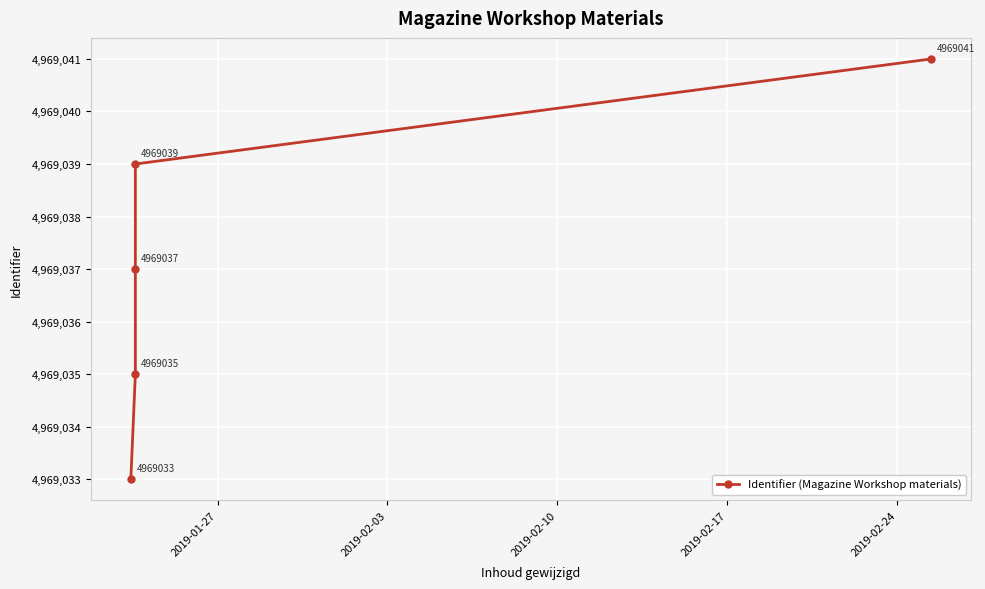

How many lines are shown in the chart?

1